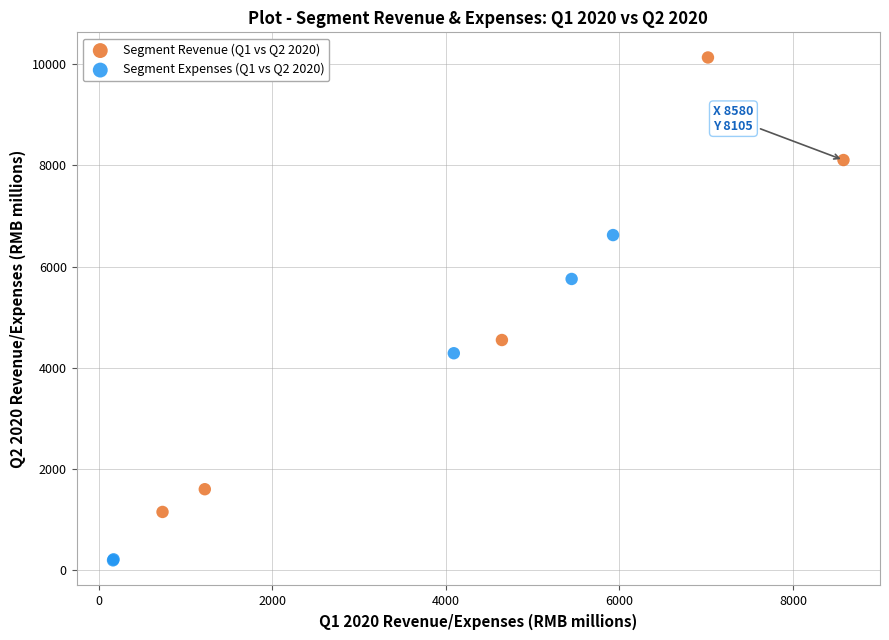

Which series contains the highest Y value?

Segment Revenue (Q1 vs Q2 2020)